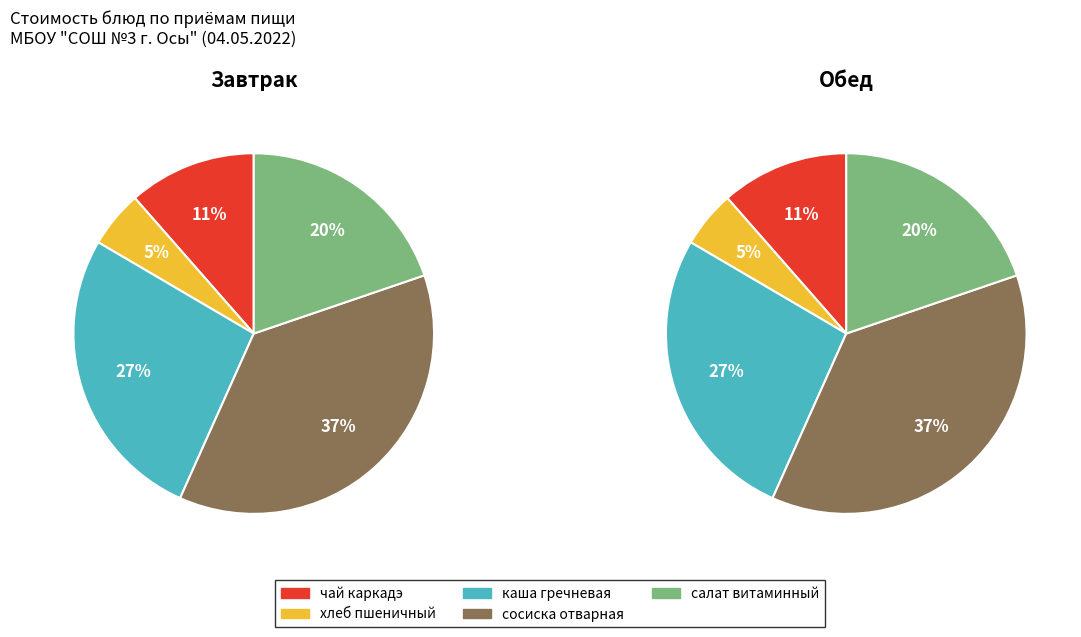

Is there any slice that represents more than half of the pie?

No